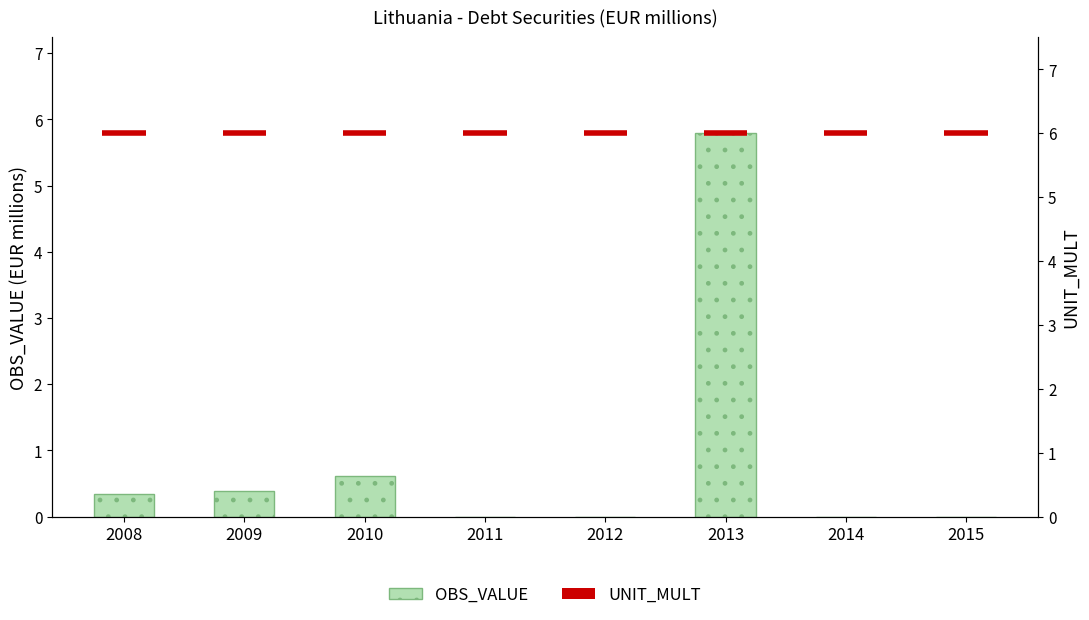

Reading left to right, extract all data points from this chart.

0.3	0.4	0.6	0.0	0.0	5.8	0.0	0.0